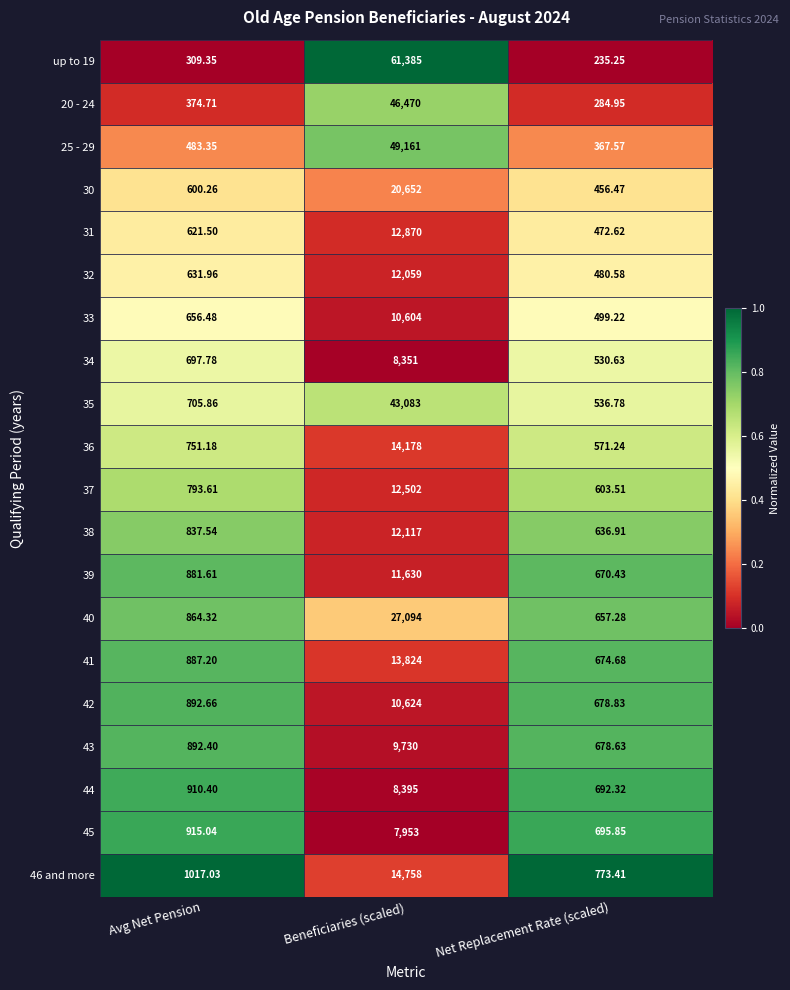

At which category does the chart reach its peak across all series?

Beneficiaries (scaled)